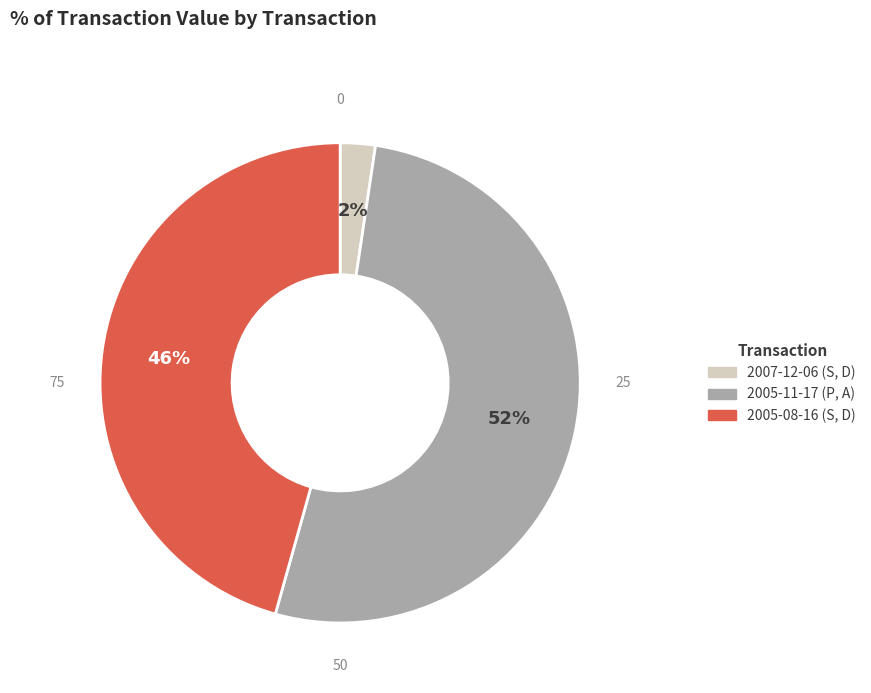

To the nearest percent, what is the average slice percentage?

33%